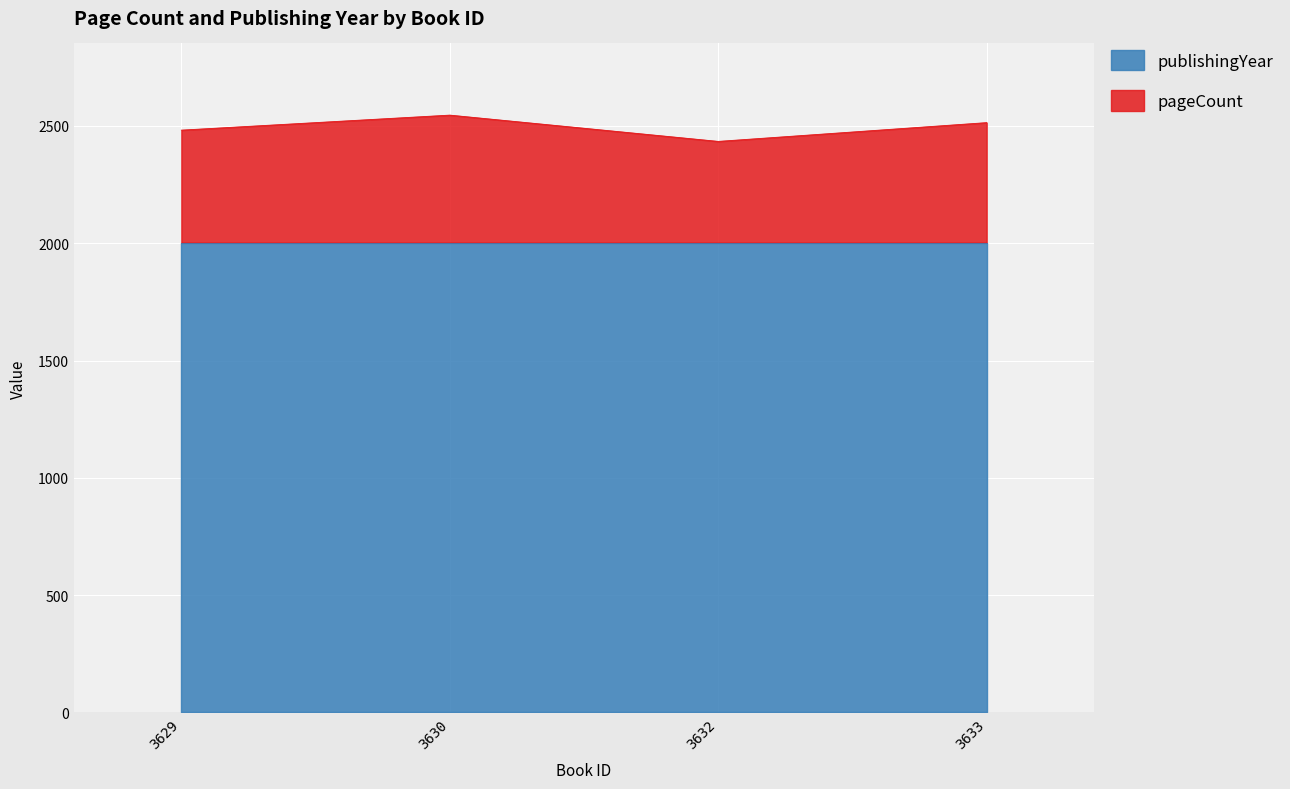

What is the sum of all publishingYear values?

8008